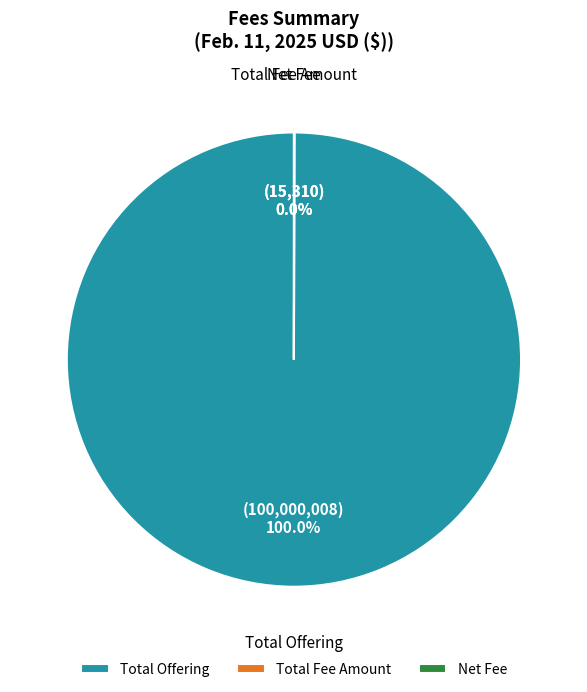

What is the largest slice in the pie chart?

Total Offering